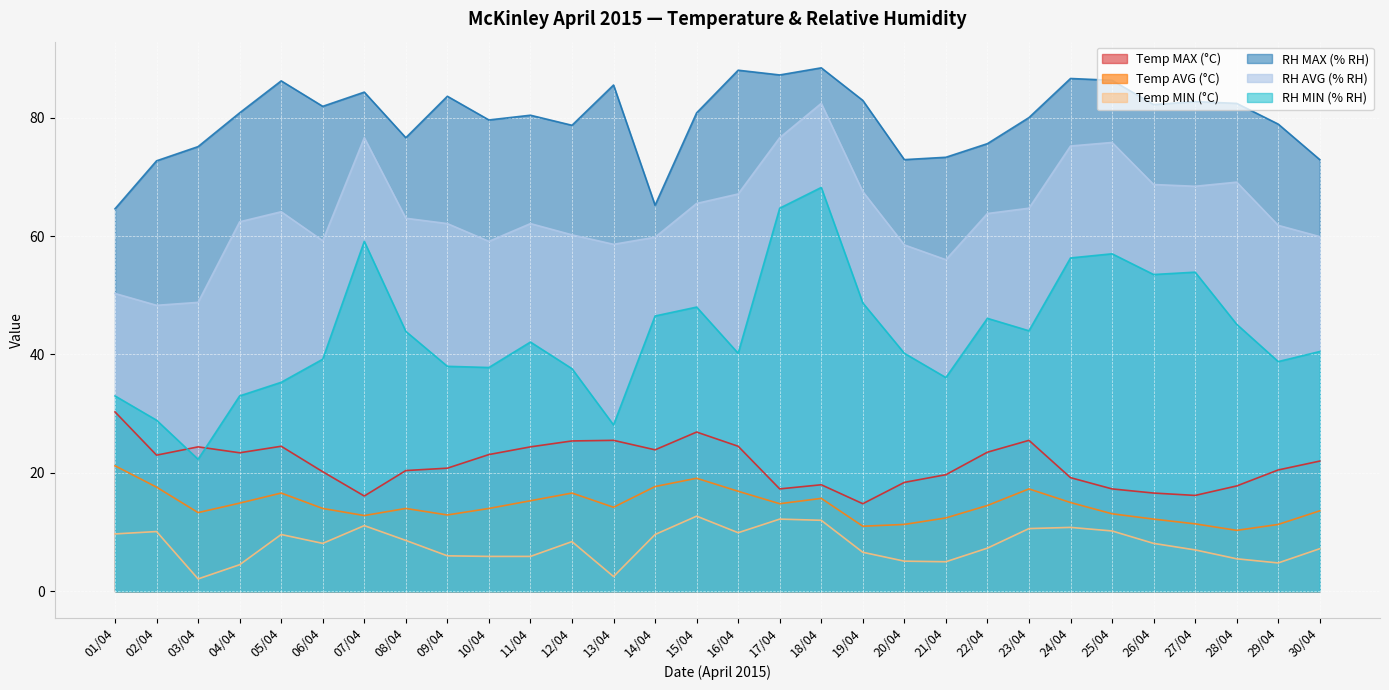

Which series has the largest total across all categories?

RH MAX (% RH)